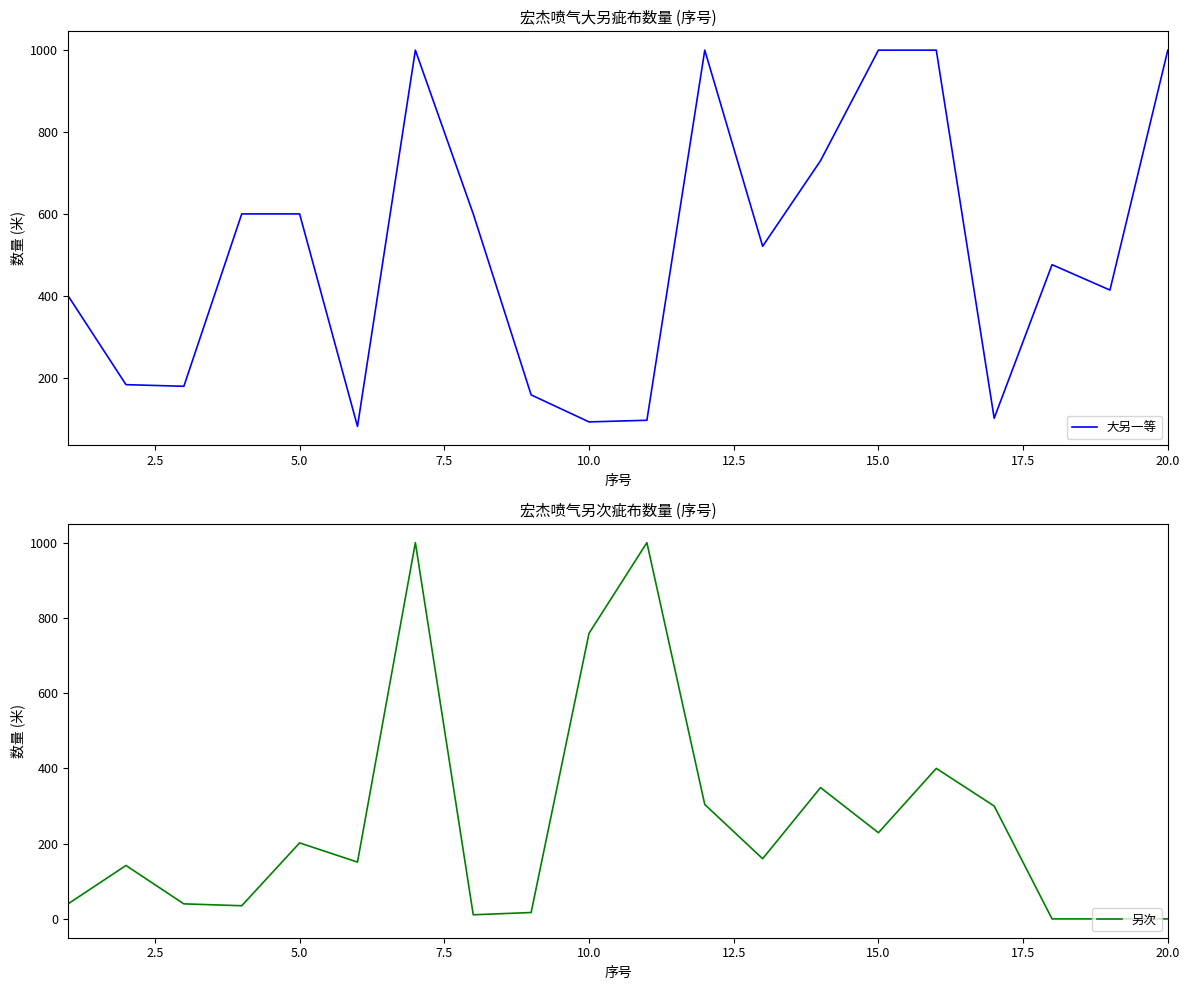

How many interior local peaks does the 另次 series have?

6